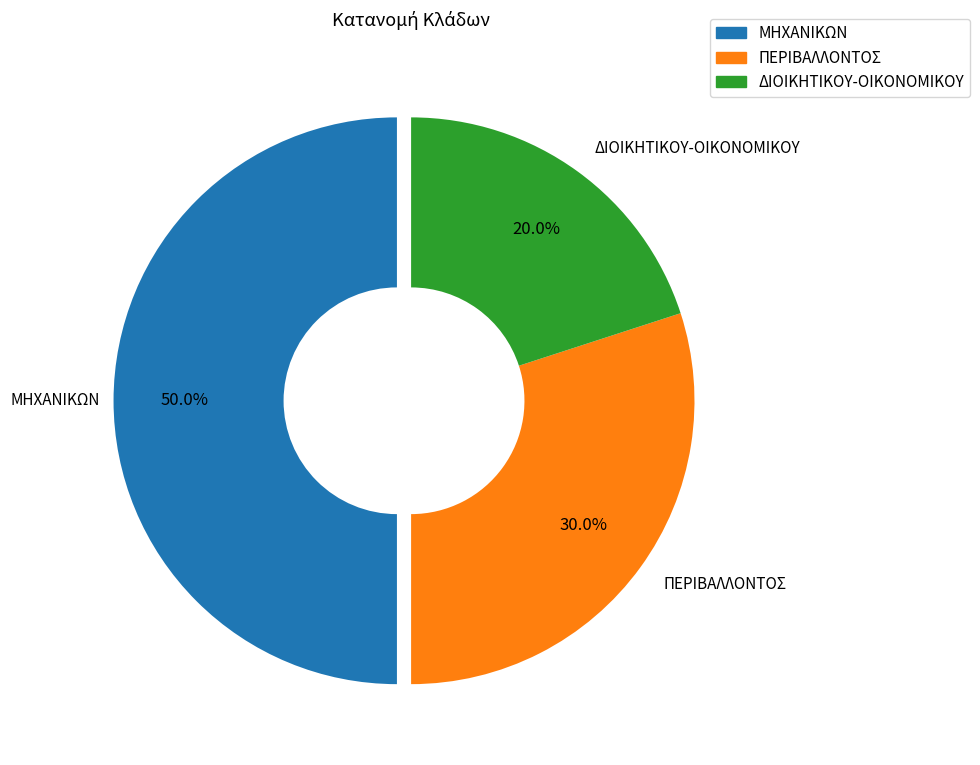

To the nearest percent, what portion does ΠΕΡΙΒΑΛΛΟΝΤΟΣ represent?

30%